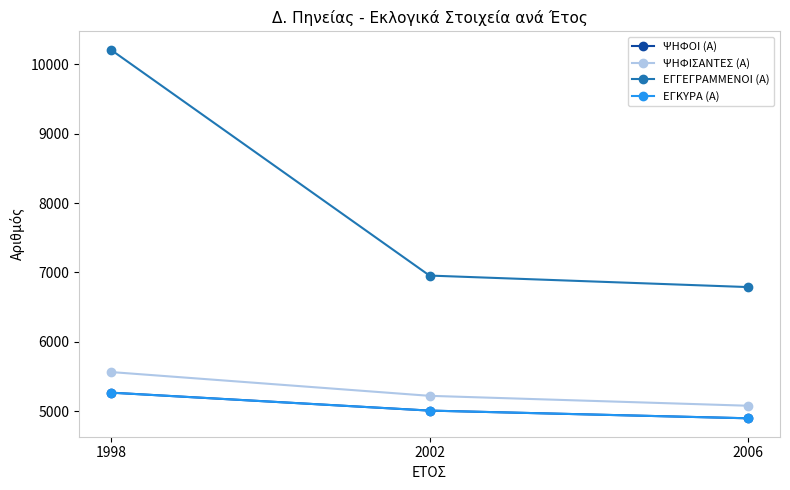

How many lines are shown in the chart?

4